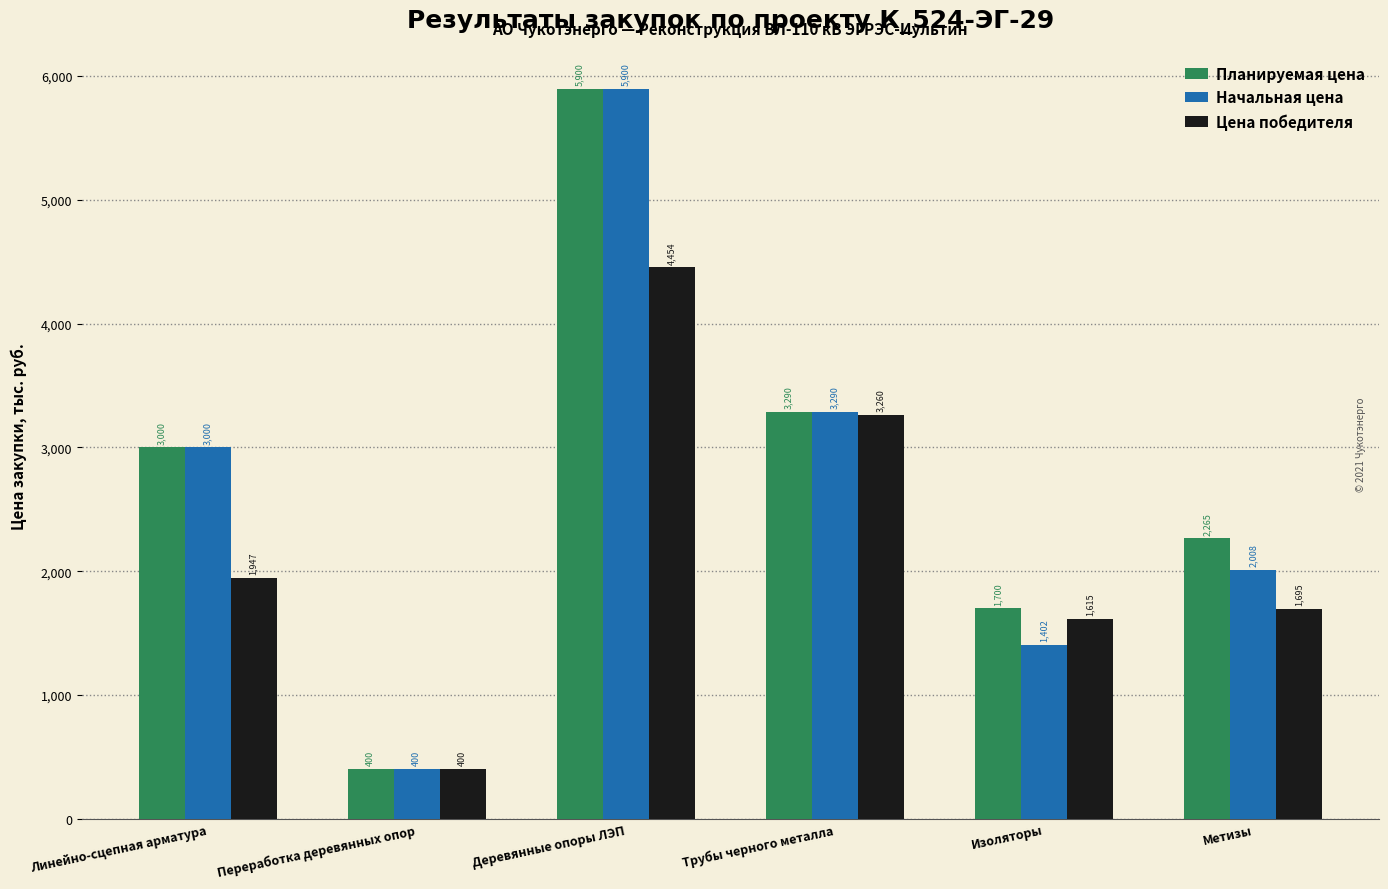

Which category has the lowest value in the Цена победителя series?

Переработка деревянных опор